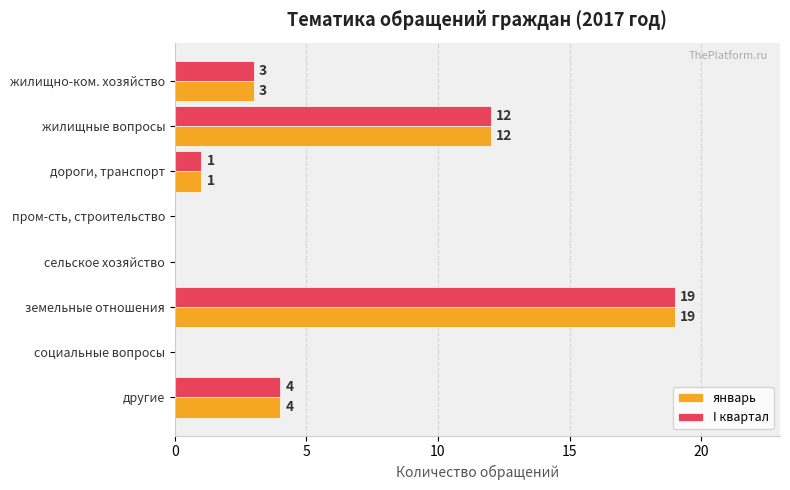

What is the sum of all I квартал values?

39